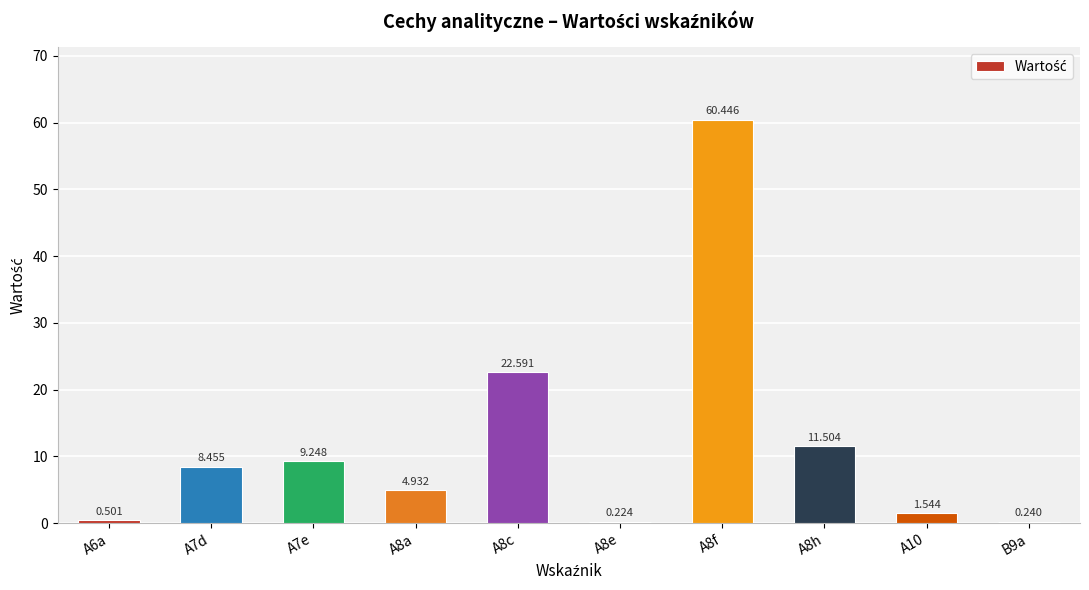

The chart shows a value of 95.4 at A8f. True or false?

False